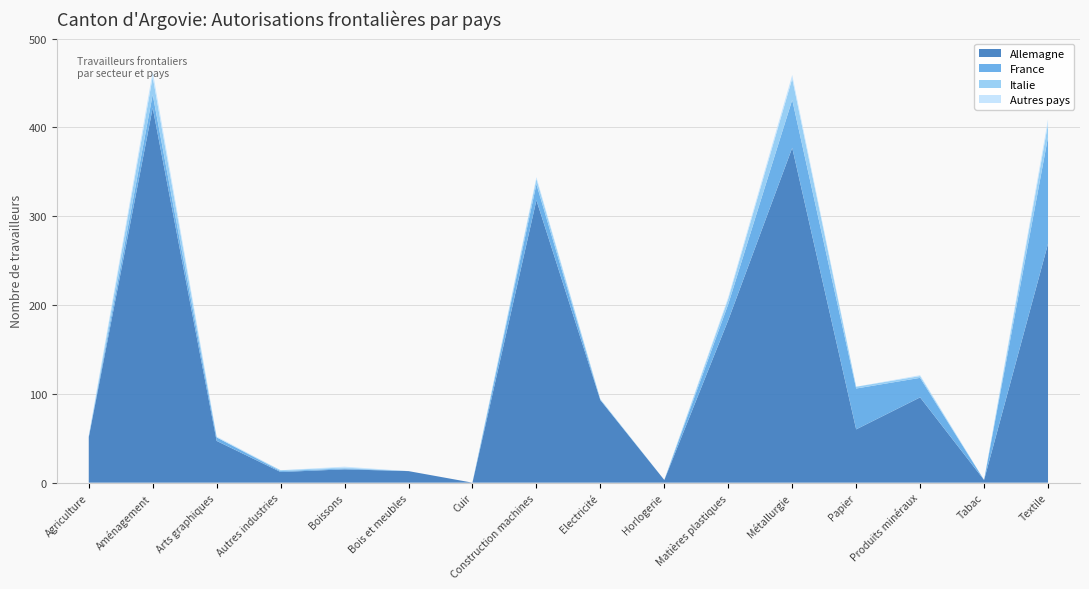

Reading left to right, what are all the values shown in this chart?

Allemagne: 51	422	47	12	15	13	0	318	93	3	183	377	60	96	3	269
France: 1	15	4	1	1	0	0	18	0	0	18	54	46	22	0	120
Italie: 0	20	0	1	1	0	0	6	1	0	6	24	2	2	0	15
Autres pays: 1	6	1	0	1	0	0	2	0	0	2	4	0	1	0	5